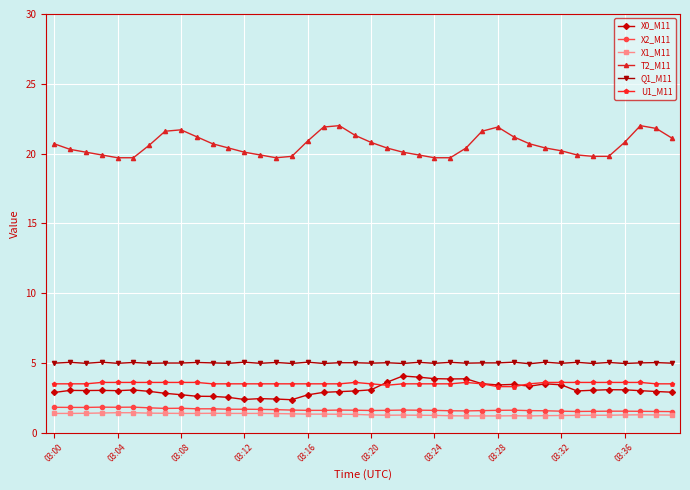

Is this an area chart (filled region under the line)?

No